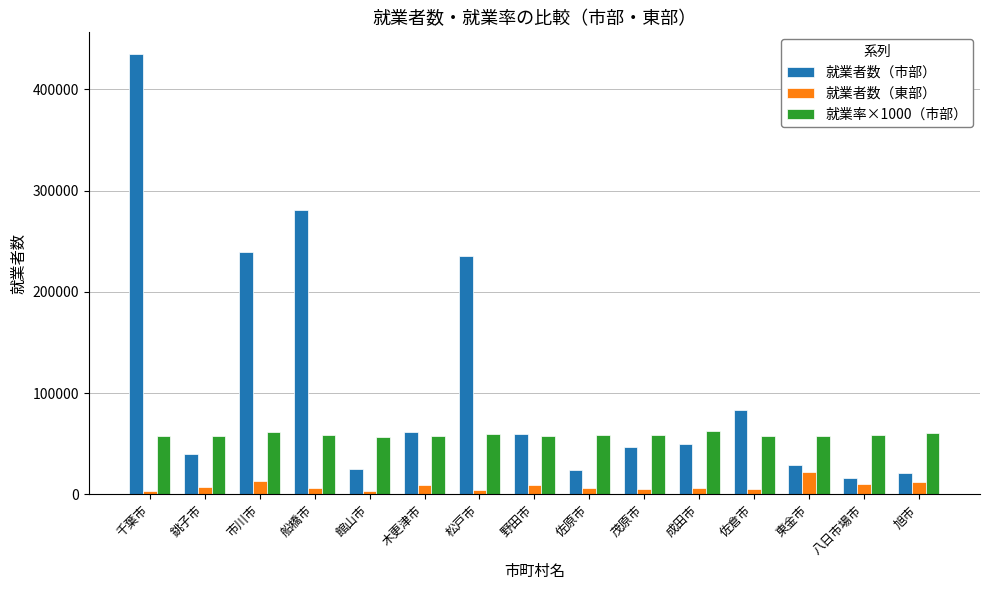

What is the maximum value shown in the chart?

434594